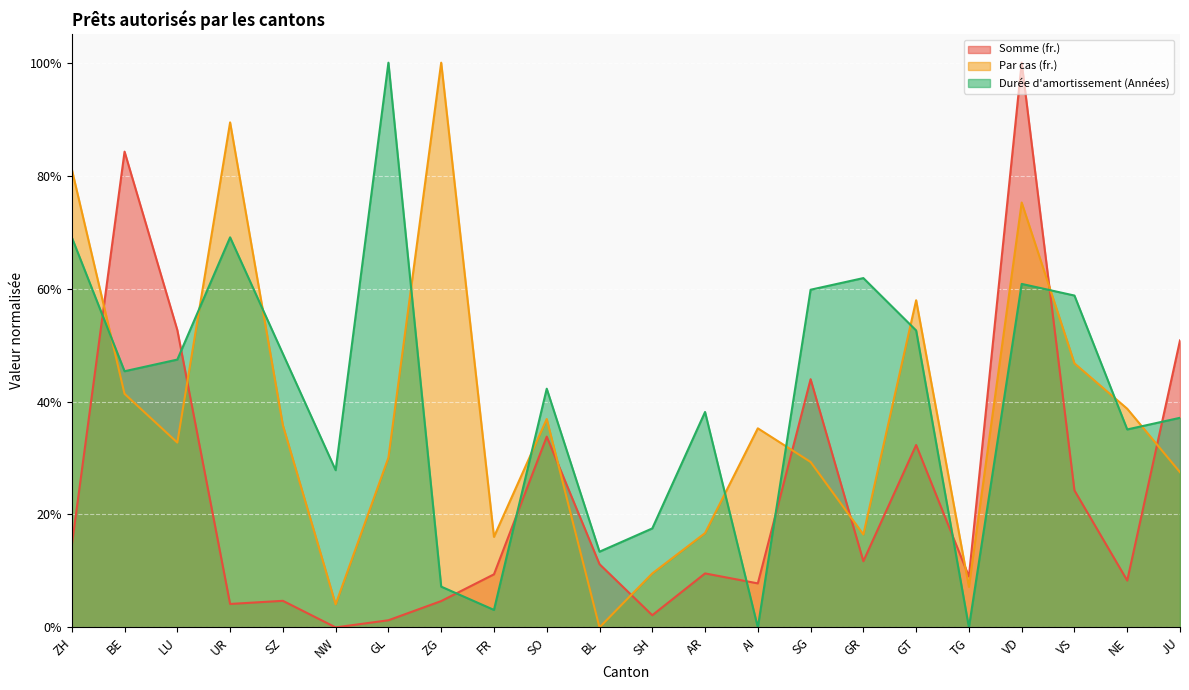

Between LU and TG, which series saw the biggest shift?

Durée d'amortissement (Années)